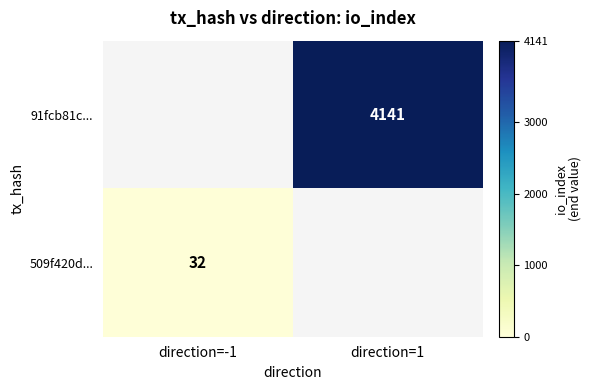

Is it true that 91fcb81c... equals 6635 at direction=1?

False